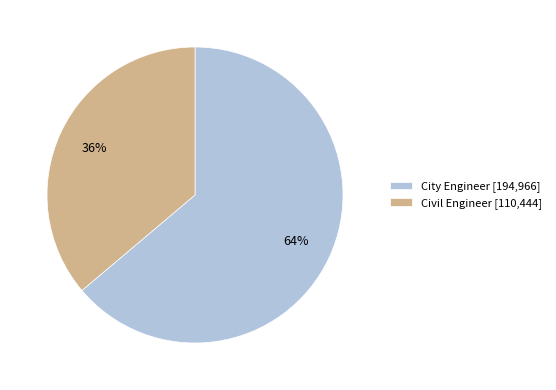

To the nearest percent, what portion does City Engineer represent?

64%